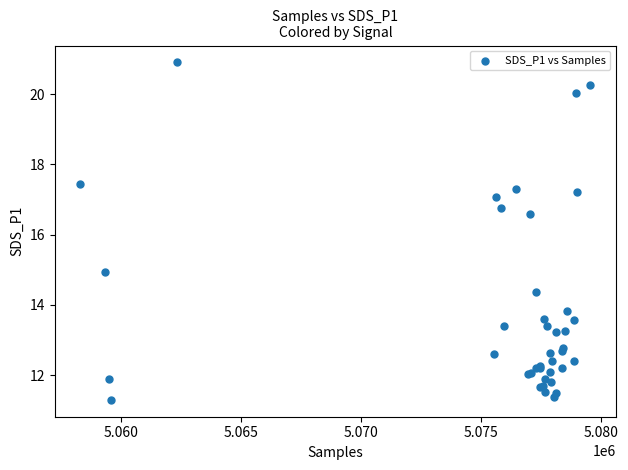

What Y value in the scatter plot is closest to 16?

16.6